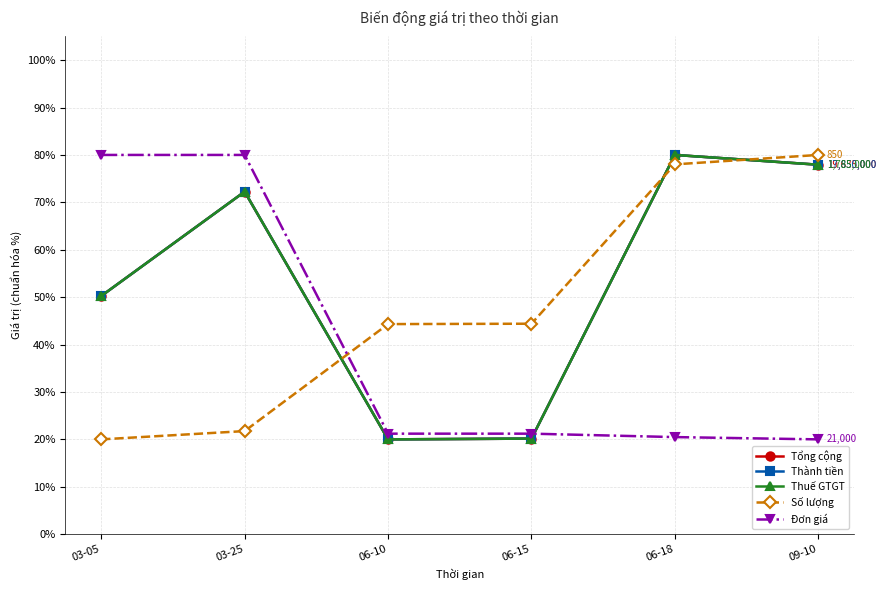

Does the chart display data point markers on the line(s)?

Yes